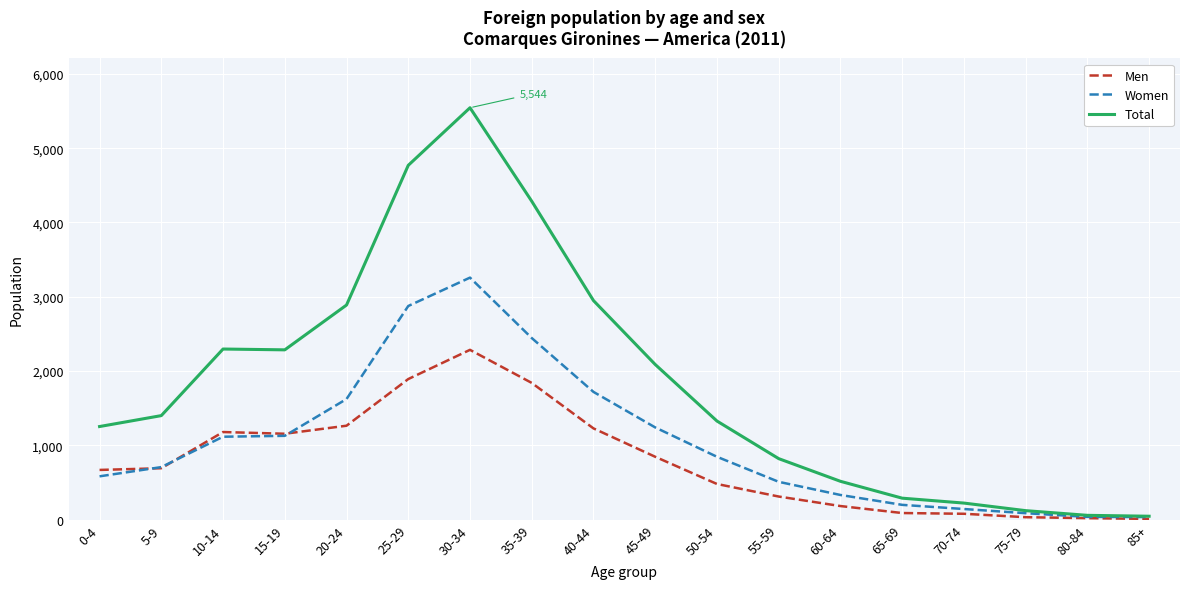

What is the highest value of the Women series?

3258